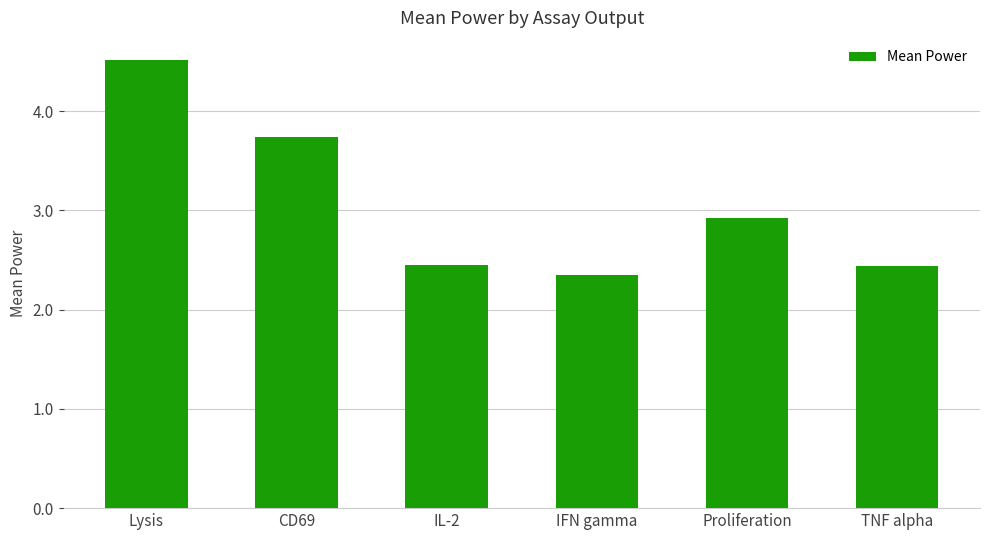

What is the label of the 5th bar from the right?

CD69